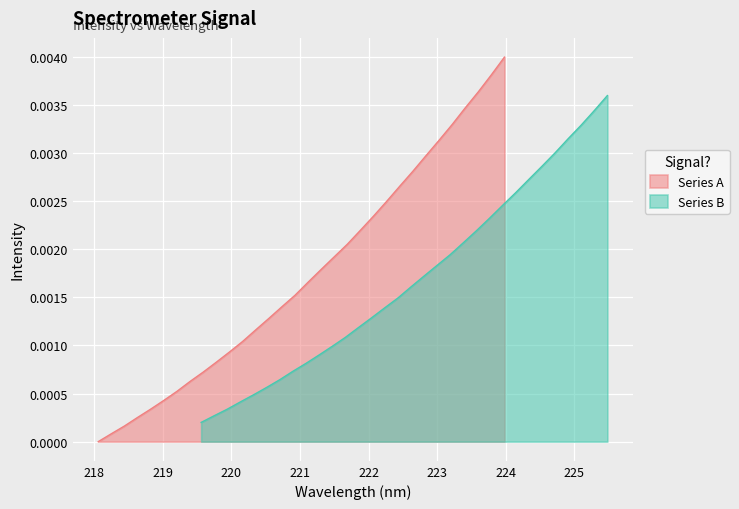

Count the number of categories in the chart.

32